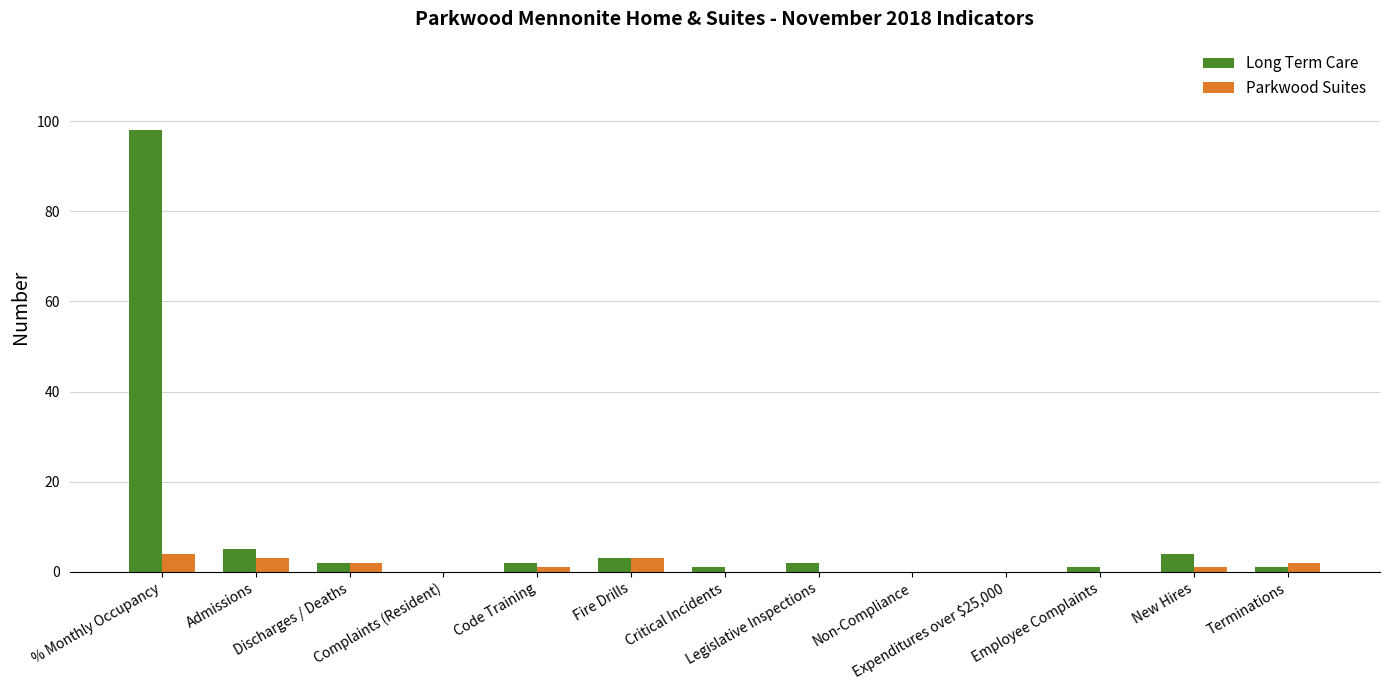

What is the sum of all Long Term Care values?

119